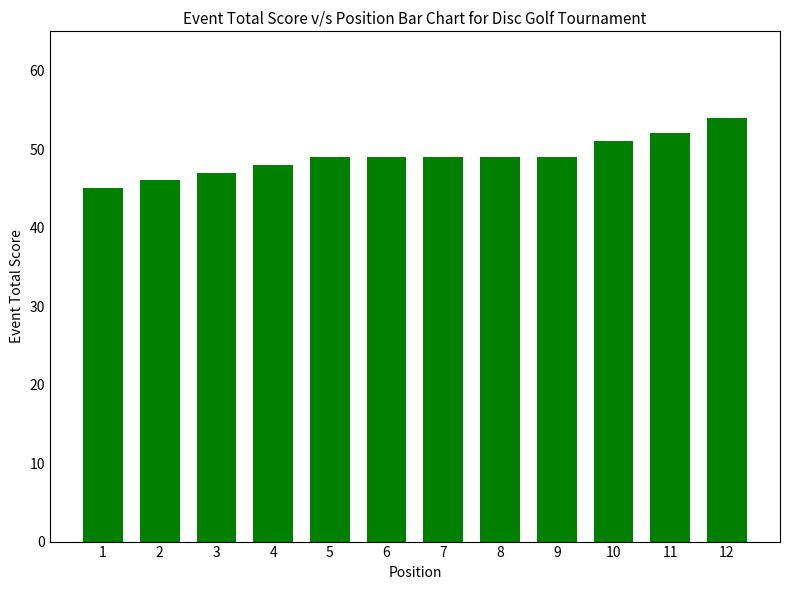

How many distinct data groups are displayed?

1